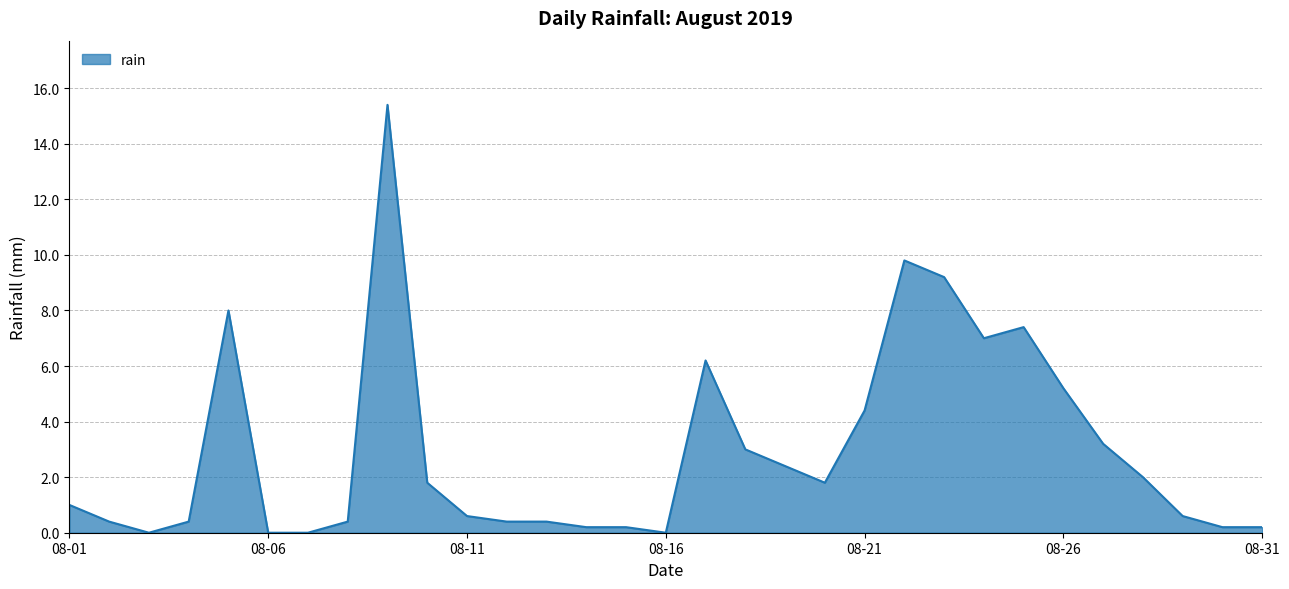

Reading left to right, transcribe all the data shown in this chart.

1.0	0.4	0.0	0.4	8.0	0.0	0.0	0.4	15.4	1.8	0.6	0.4	0.4	0.2	0.2	0.0	6.2	3.0	2.4	1.8	4.4	9.8	9.2	7.0	7.4	5.2	3.2	2.0	0.6	0.2	0.2